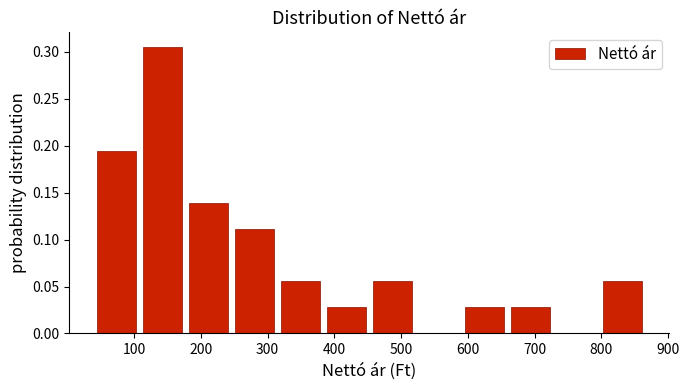

Reading left to right, transcribe this chart: for each bar, give the range it covers on the x-axis and its height. Neither the bar edges nor the heights are printed on the chart, so give them approximately, as read against the axes.

40 to 110: 0.195
110 to 180: 0.305
180 to 250: 0.140
250 to 310: 0.110
310 to 380: 0.055
380 to 450: 0.030
450 to 520: 0.055
520 to 590: 0
590 to 660: 0.030
660 to 730: 0.030
730 to 800: 0
800 to 870: 0.055